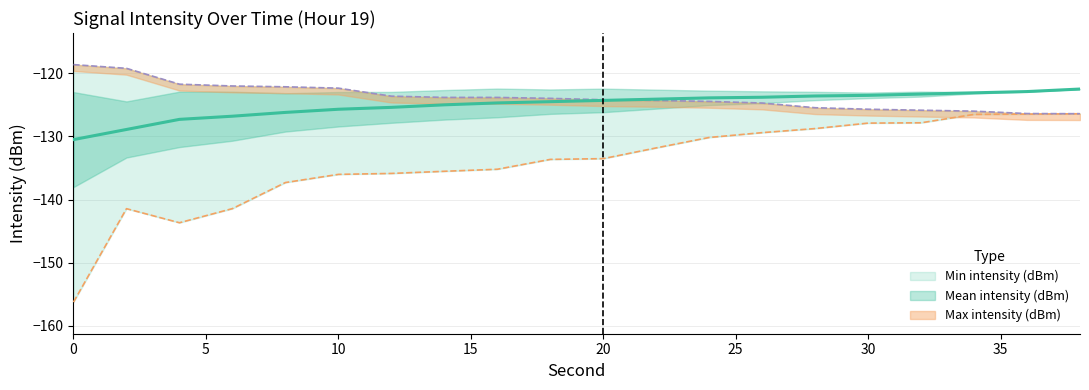

Rank the series at 4 from lowest to highest value.

Min intensity (dBm), Mean intensity (dBm), Max intensity (dBm)